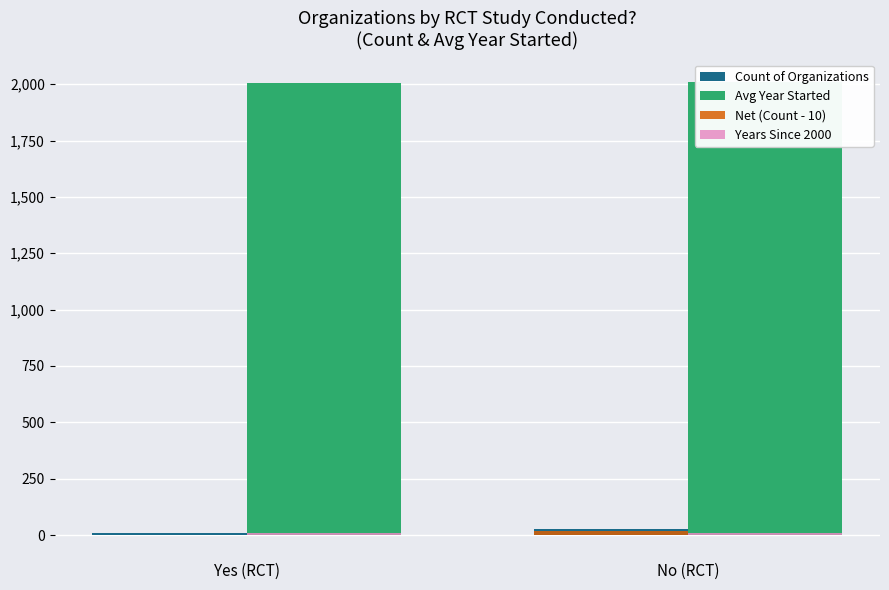

The Avg Year Started series shows 2009 at No (RCT). True or false?

True